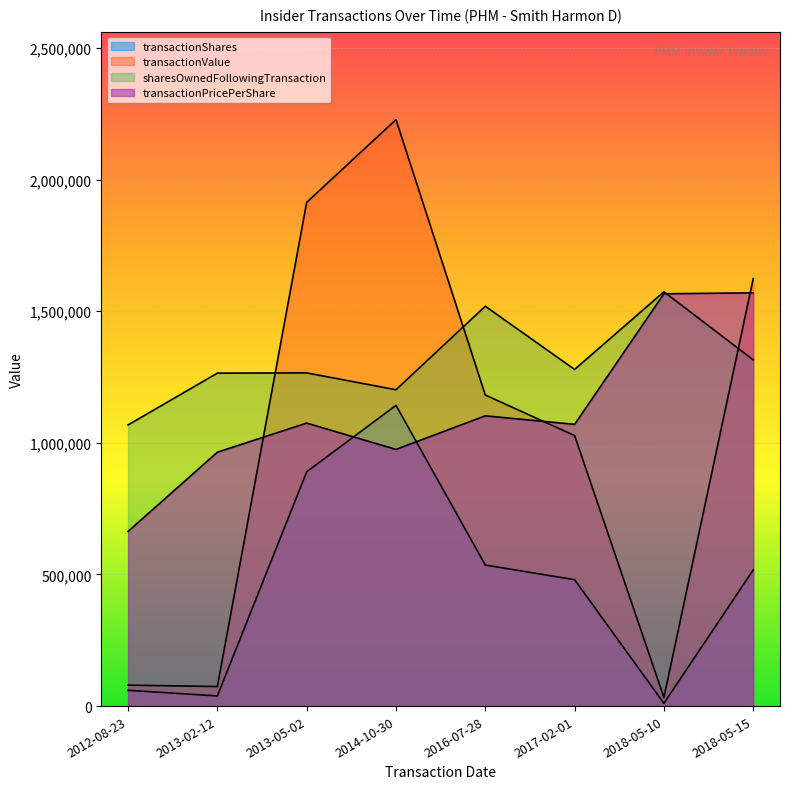

Reading left to right, list all the values displayed in this chart.

transactionShares: 2012-08-23=60000	2013-02-12=38500	2013-05-02=890000	2014-10-30=1142400	2016-07-28=535820	2017-02-01=480100	2018-05-10=10450	2018-05-15=517160
transactionPricePerShare: 2012-08-23=663500	2013-02-12=964500	2013-05-02=1075000	2014-10-30=975000	2016-07-28=1102610	2017-02-01=1070210	2018-05-10=1566140	2018-05-15=1569775
transactionValue: 2012-08-23=79620	2013-02-12=74267	2013-05-02=1913500	2014-10-30=2227680	2016-07-28=1181600	2017-02-01=1027616	2018-05-10=32732	2018-05-15=1623650
sharesOwnedFollowingTransaction: 2012-08-23=1068070	2013-02-12=1264790	2013-05-02=1265665	2014-10-30=1201610	2016-07-28=1518850	2017-02-01=1278800	2018-05-10=1573760	2018-05-15=1315180